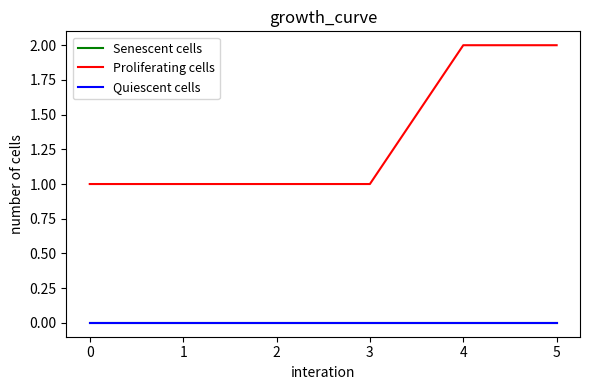

How many Proliferating cells values are between 1 and 2?

6